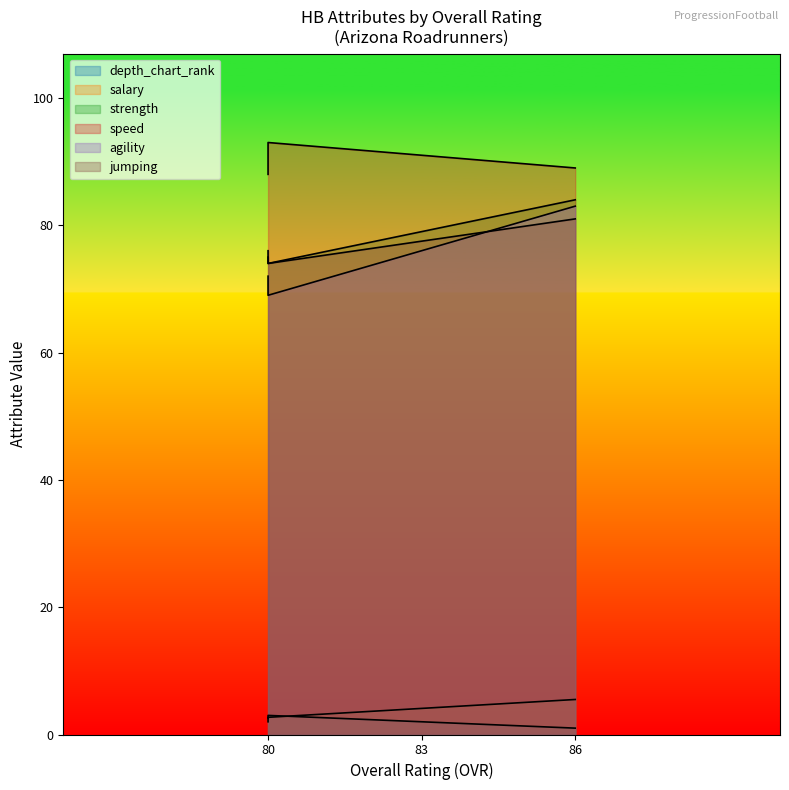

Read the salary value at James Croom (OVR 86).

5.5